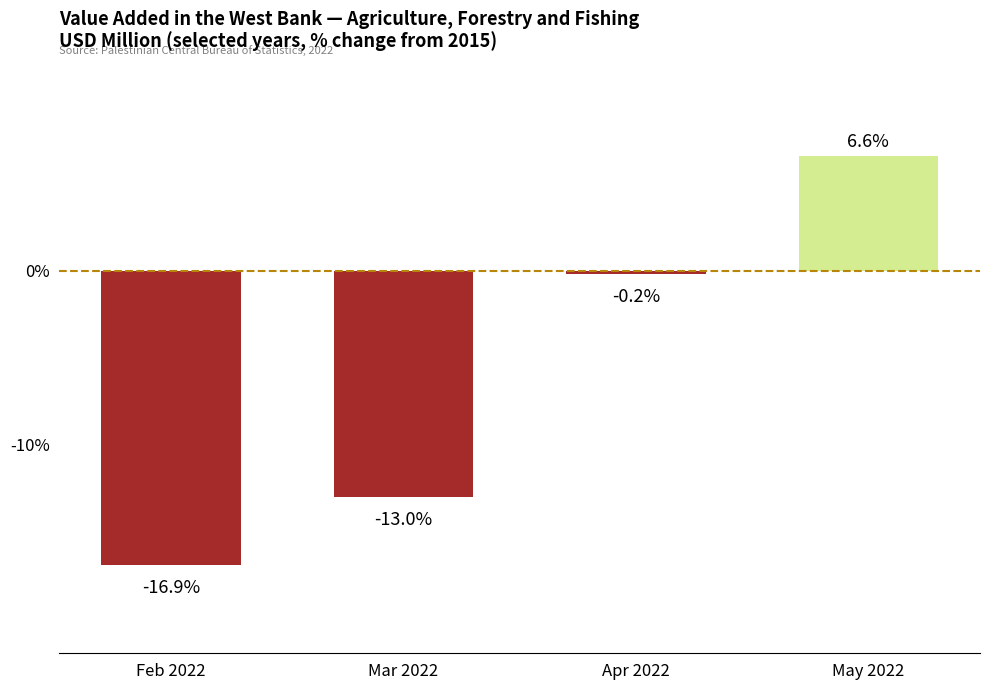

Which category has the lowest value across all series?

Feb 2022